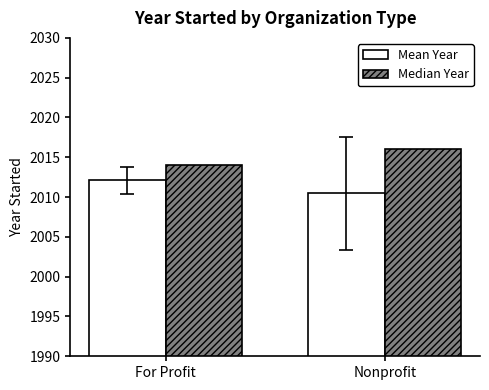

Reading left to right, what are all the values shown in this chart?

Mean Year: For Profit=2012.1	Nonprofit=2010.5
Median Year: For Profit=2014.0	Nonprofit=2016.0